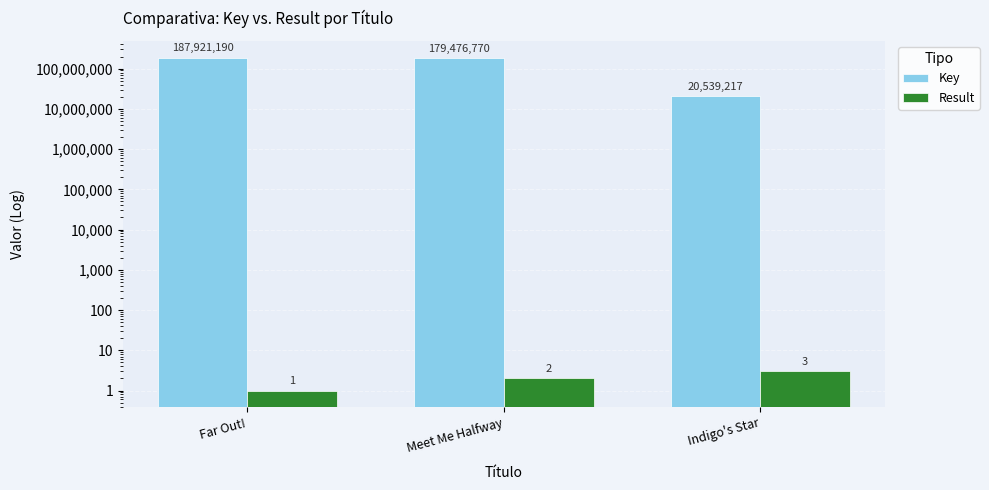

Rank the series at Indigo's Star from highest to lowest value.

Key, Result